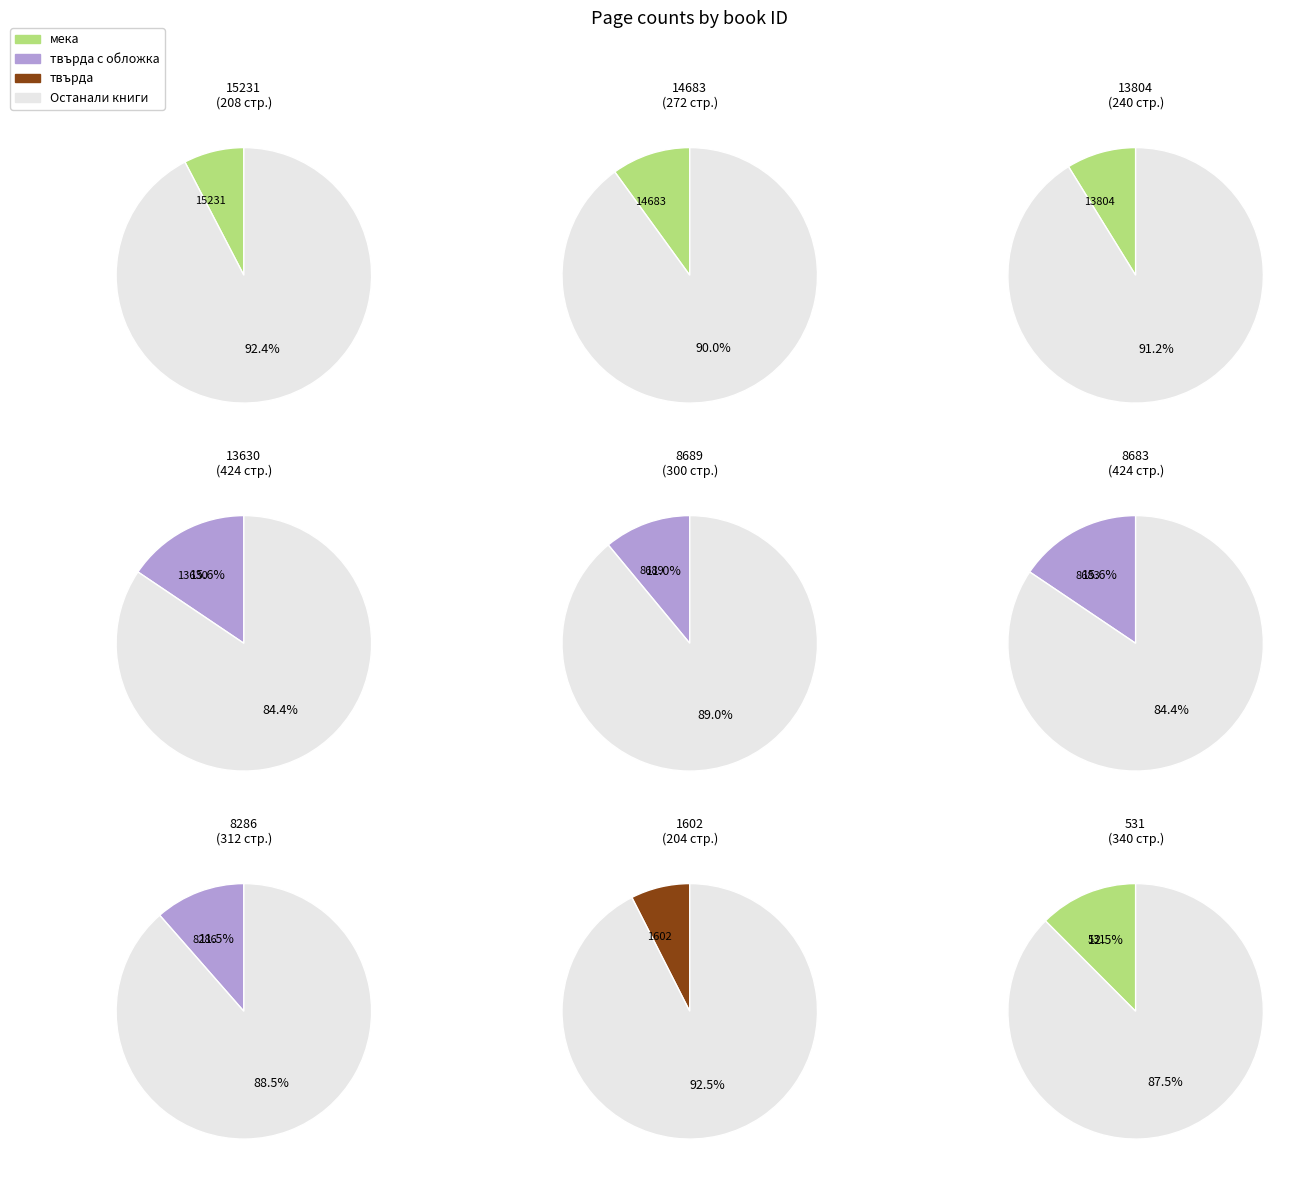

True or false: 15231 accounts for 21% of the total.

False